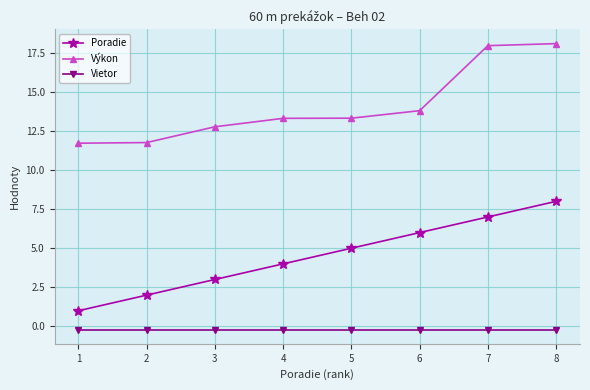

The value of Poradie at 1 is 1.0. True or false?

True